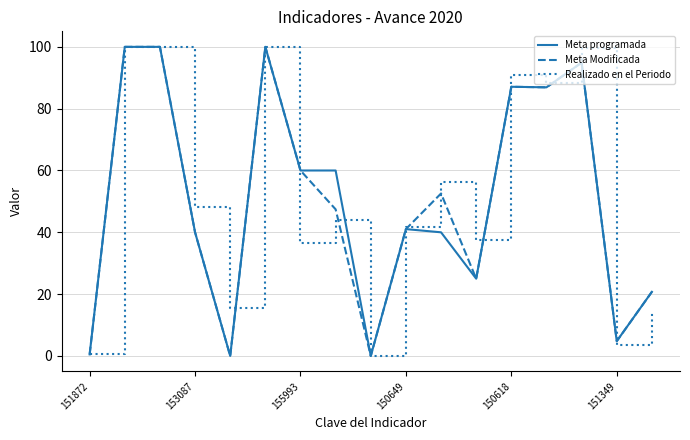

What is the maximum value shown in the chart?

100.0